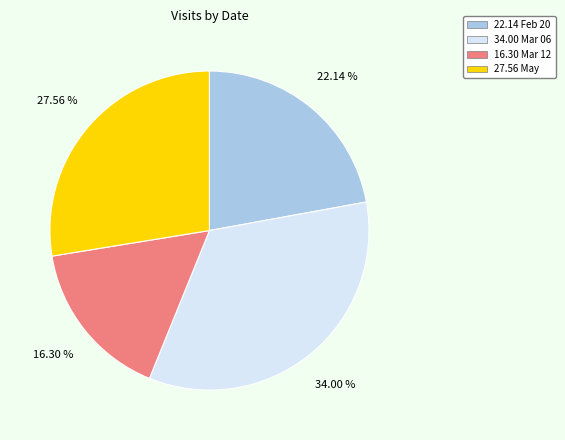

Does any single category account for the majority?

No